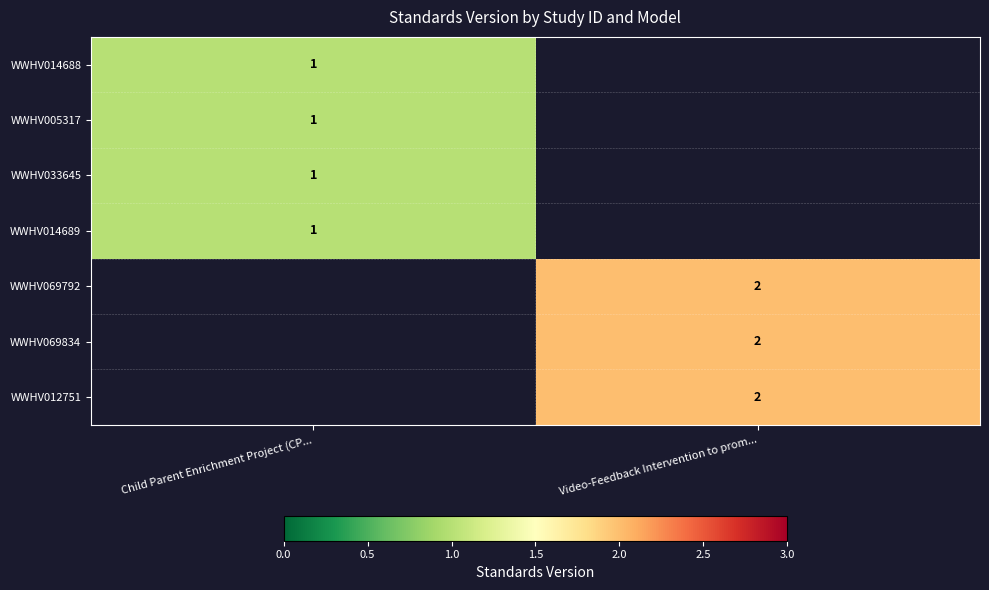

Which category has the highest value across all series?

Video-Feedback Intervention to prom...